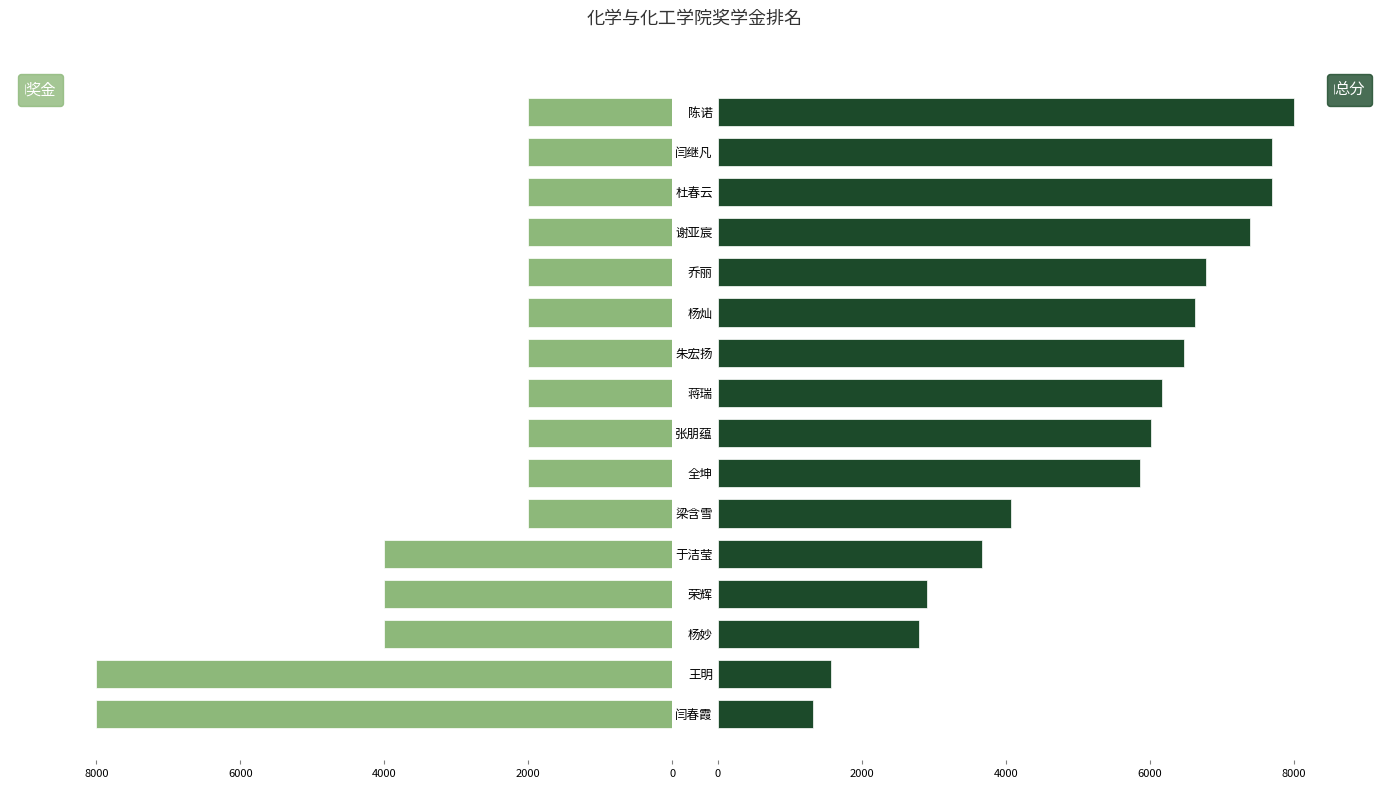

What is the average value of the 奖金 series?

-3125.0